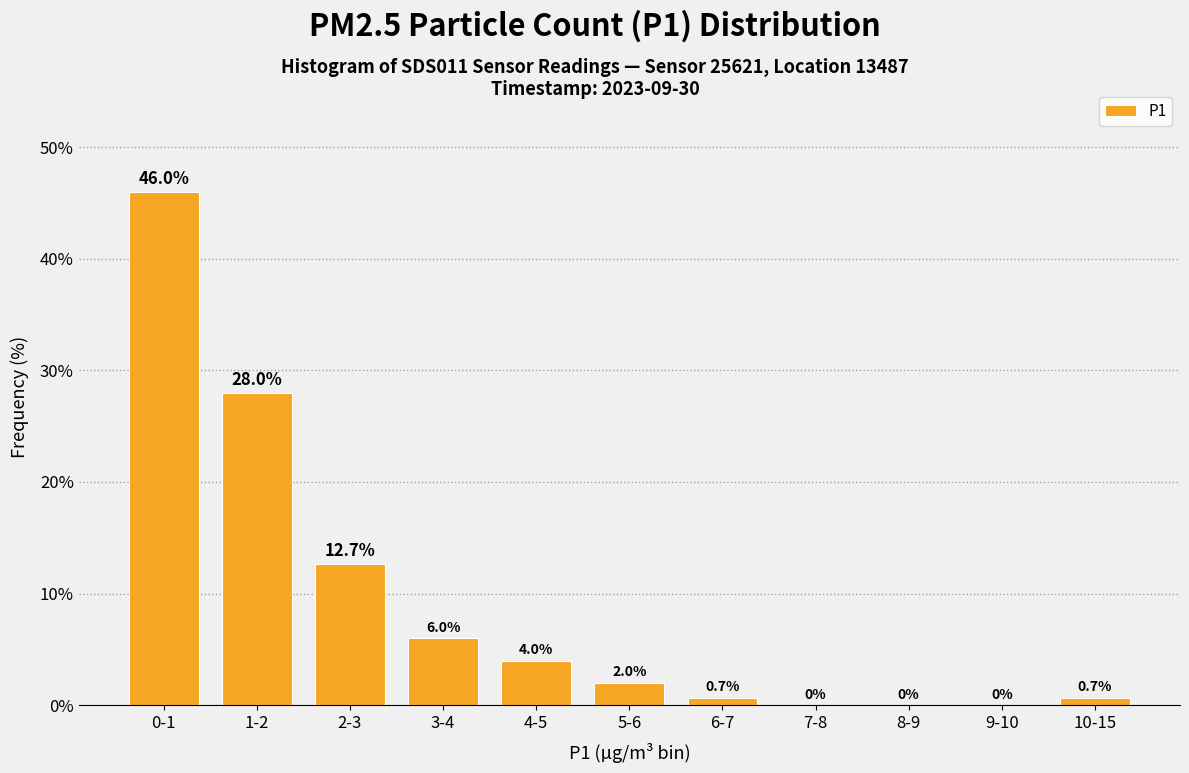

Reading left to right, transcribe all the data shown in this chart.

0-1=46.0	1-2=28.0	2-3=12.7	3-4=6.0	4-5=4.0	5-6=2.0	6-7=0.7	7-8=0.0	8-9=0.0	9-10=0.0	10-15=0.7